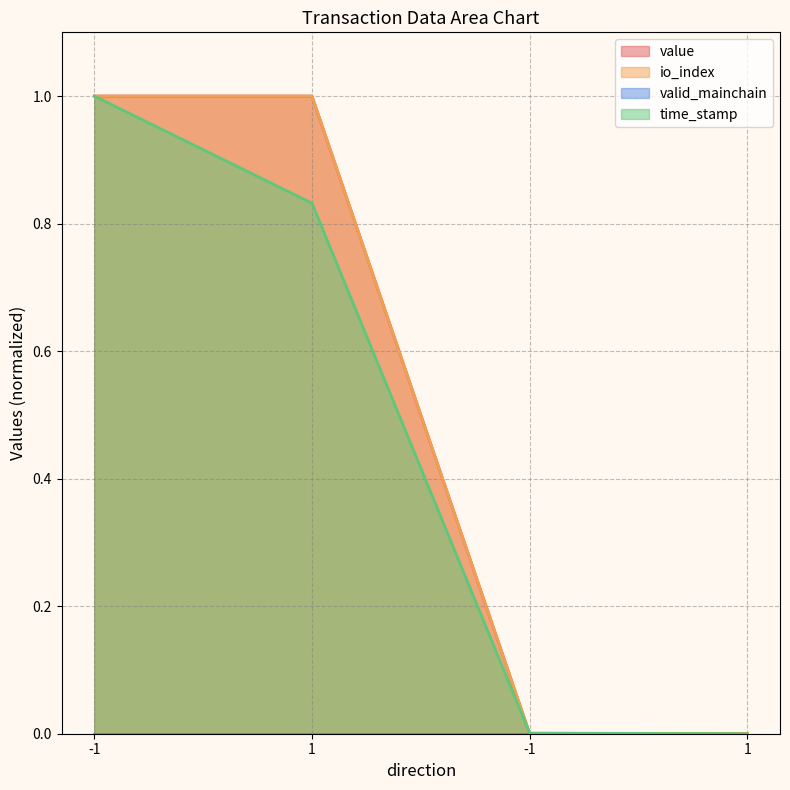

Reading left to right, extract all data points from this chart.

value: -1=1.0	1=1.0	-1=0.0	1=0.0
io_index: -1=1.0	1=1.0	-1=0.0	1=0.0
time_stamp: -1=1.0	1=0.8	-1=0.0	1=0.0